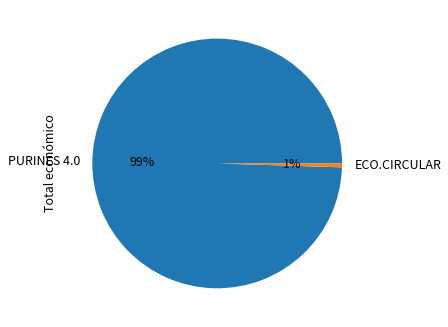

Is ECO.CIRCULAR the majority of the pie?

No